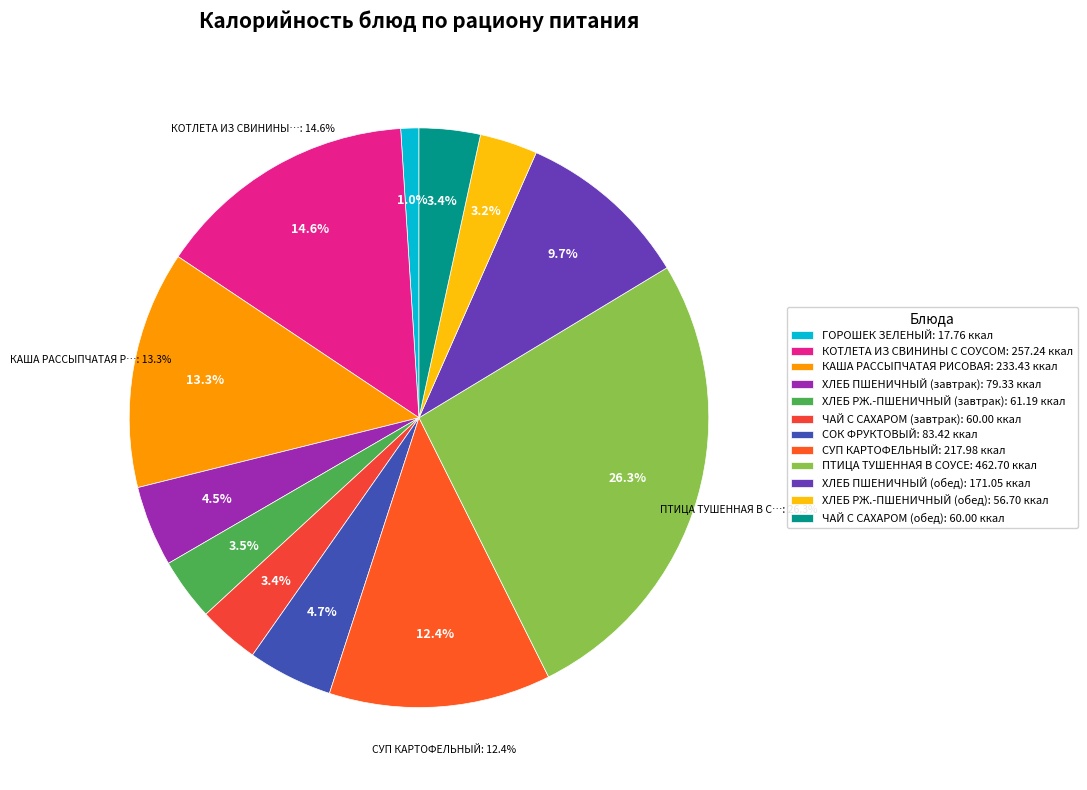

The ХЛЕБ РЖ.-ПШЕНИЧНЫЙ (обед) slice represents 3% of the pie. True or false?

True